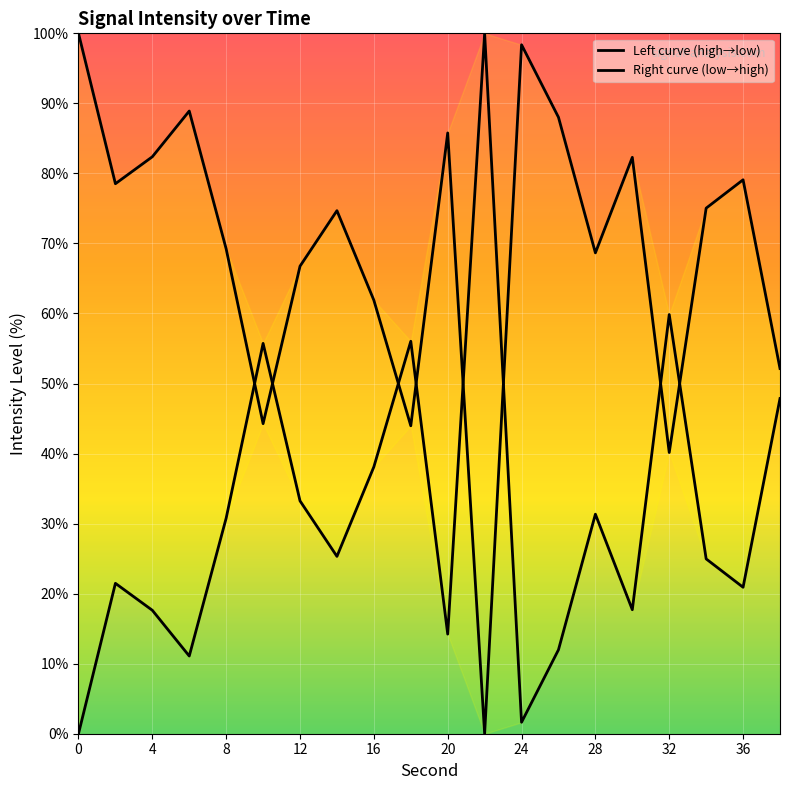

List the series in order of their overall mean, lowest first.

Left curve (high→low), Right curve (low→high)